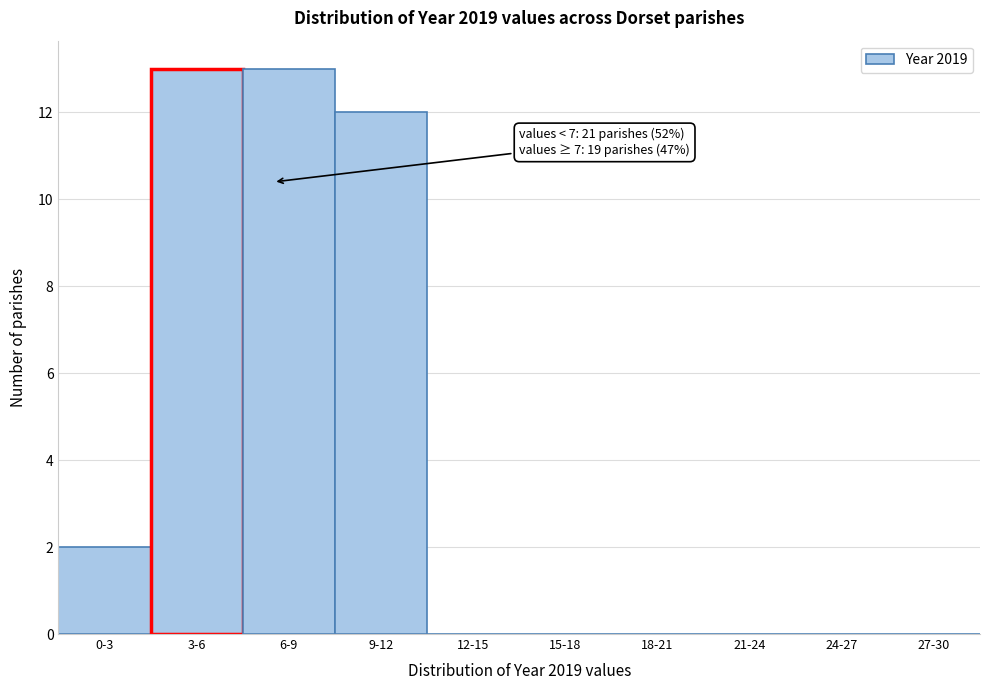

Reading right to left, list all the values displayed in this chart.

27-30=0	24-27=0	21-24=0	18-21=0	15-18=0	12-15=0	9-12=12	6-9=13	3-6=13	0-3=2